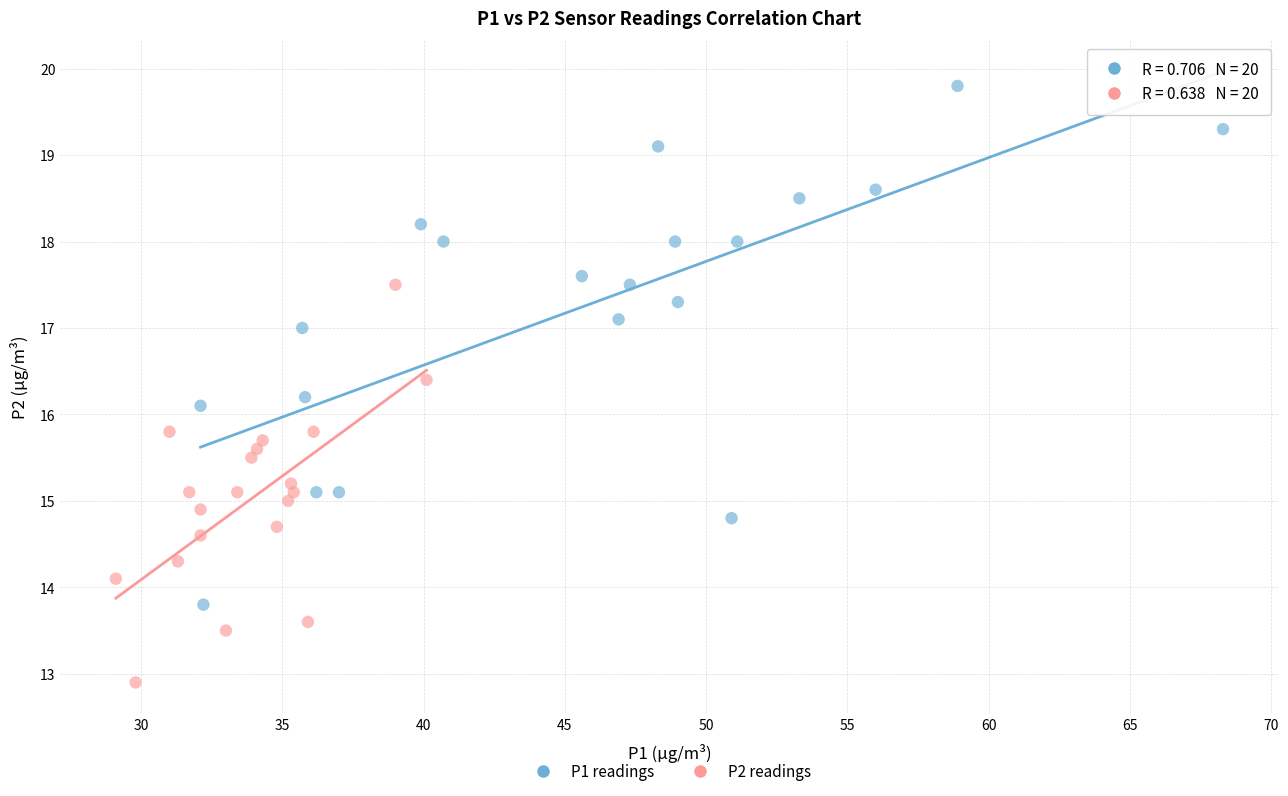

Which series has the largest Y range (max minus min)?

P1 readings